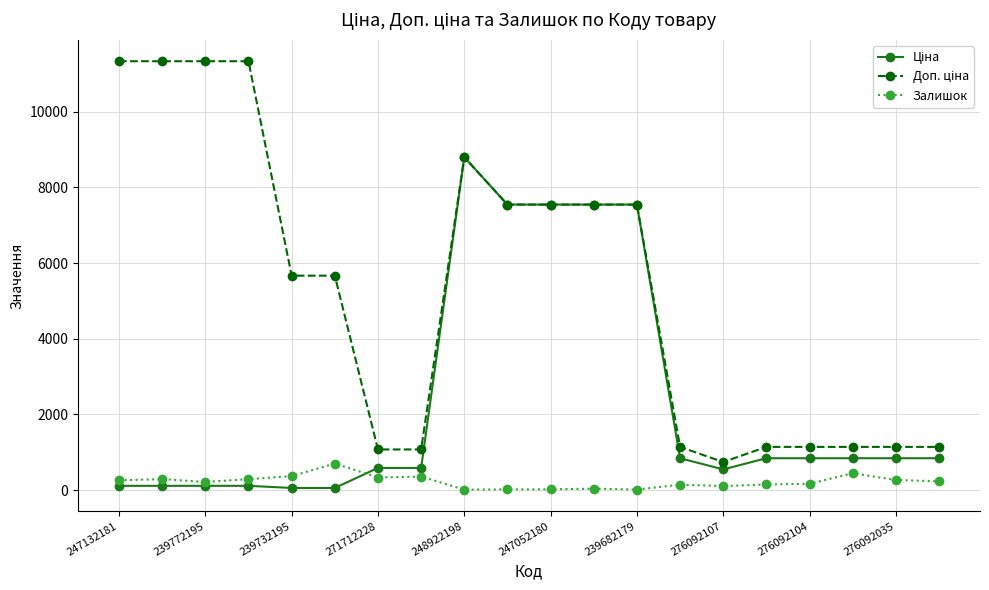

At how many categories does at least one series exceed 2088?

11